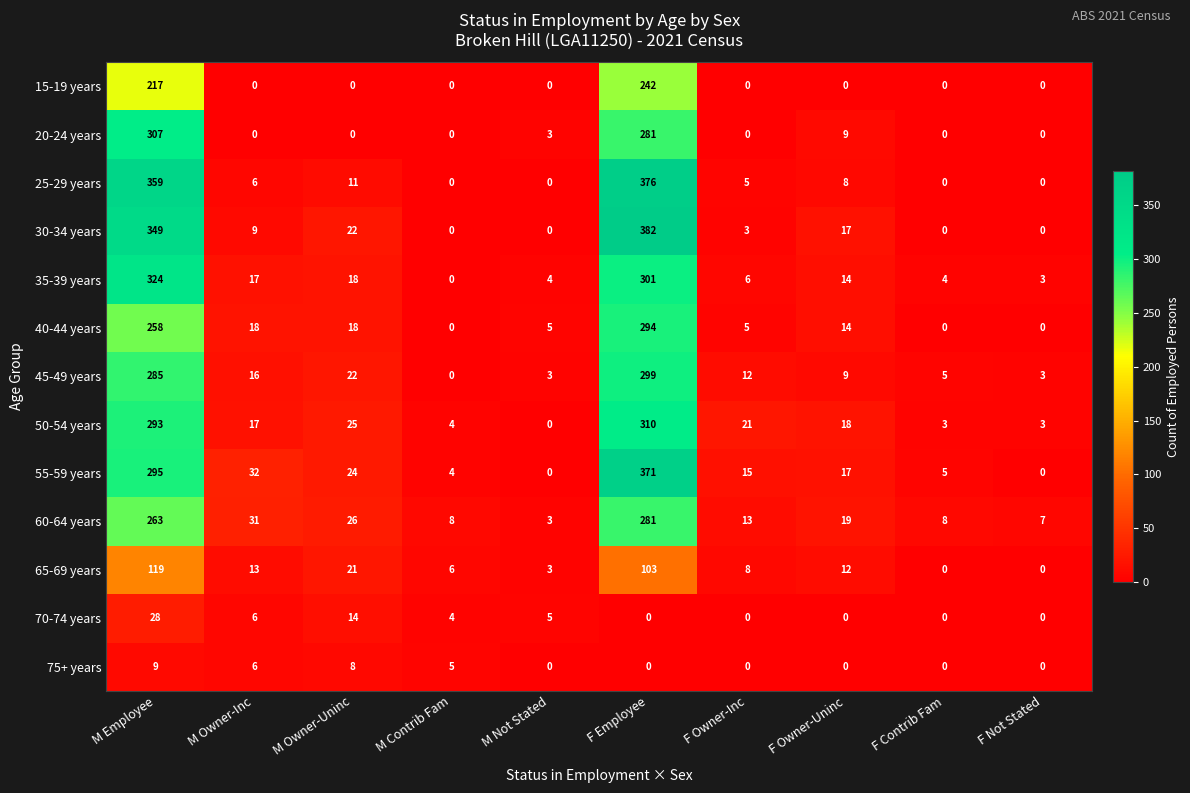

Which series has the largest total across all categories?

30-34 years